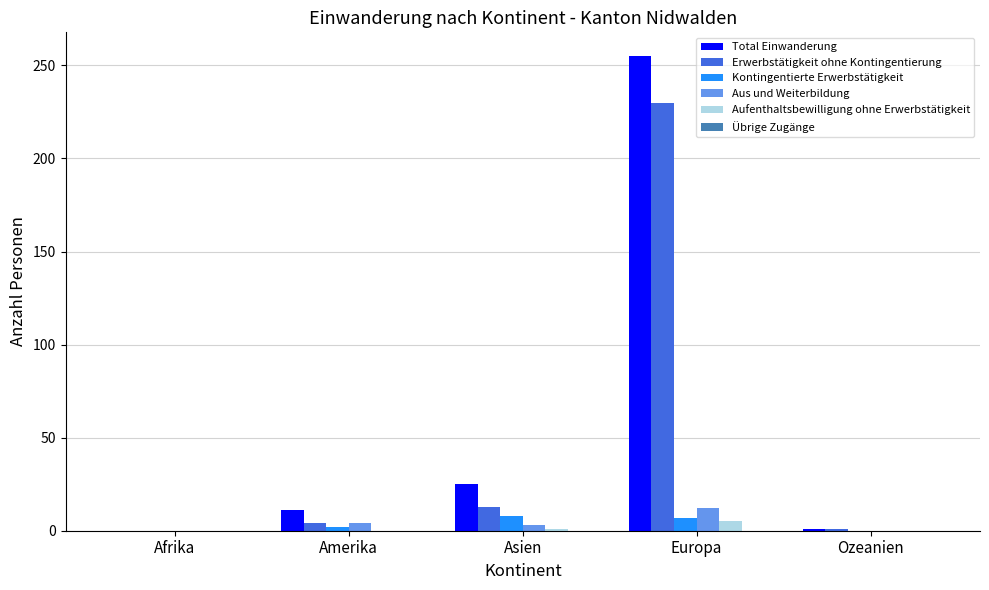

What is the highest value of the Kontingentierte Erwerbstätigkeit series?

8